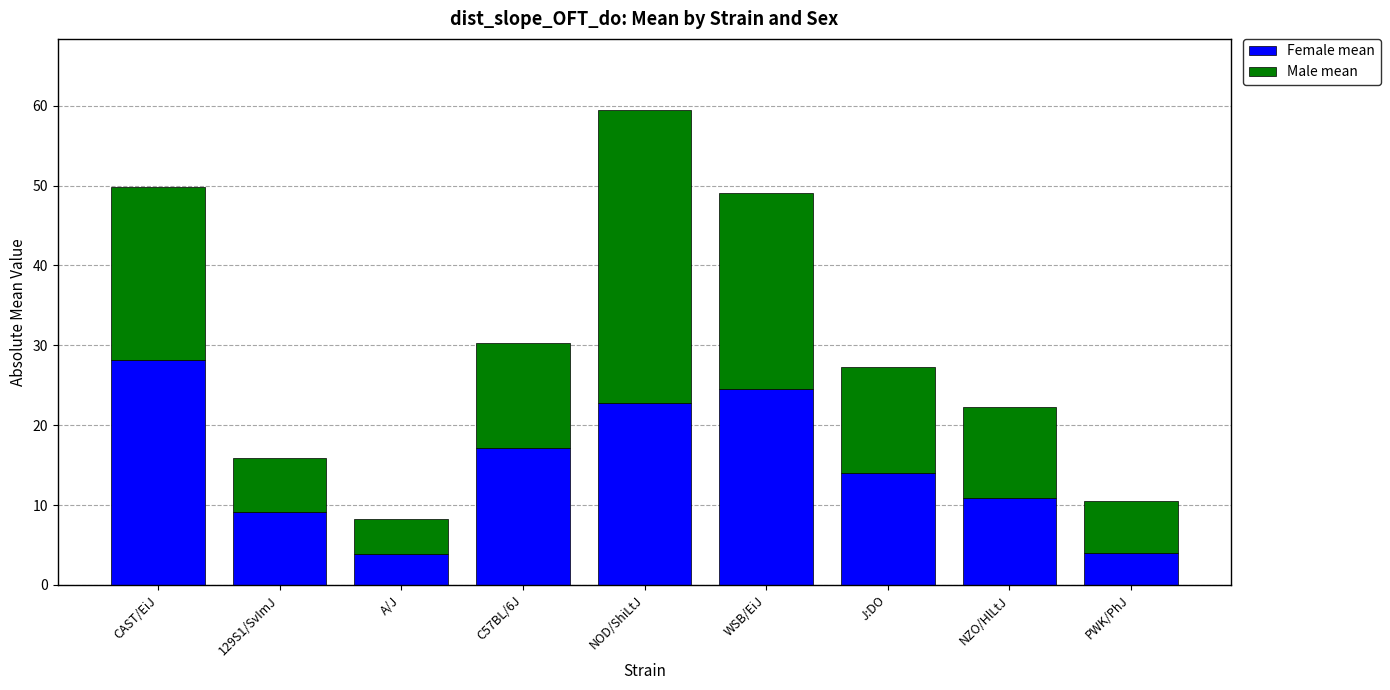

How many values in the Female mean series exceed 14?

5